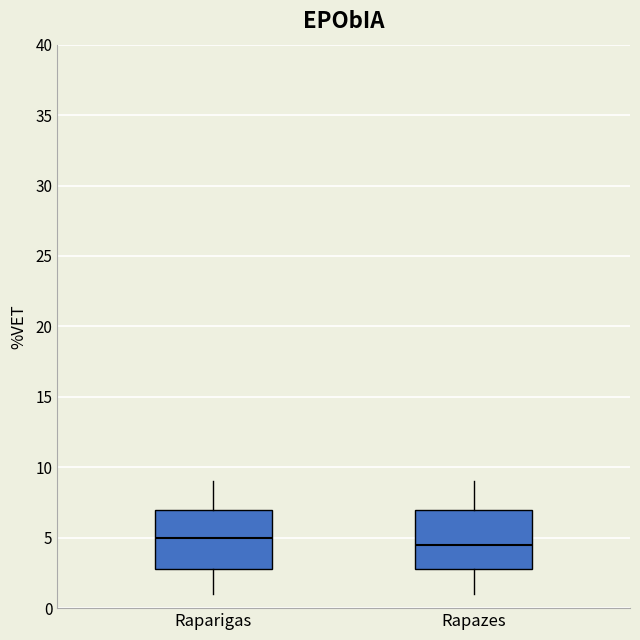

Reading left to right, transcribe this box plot: for each box, give where its median line is, the range the box spans, and where its two whiskers end, as read against the y-axis. The values are not printed on the chart, so give them approximately, as read against the axis.

Raparigas: median 5.0, box 3.0 to 7.0, whiskers 1.0 to 9.0
Rapazes: median 4.5, box 3.0 to 7.0, whiskers 1.0 to 9.0